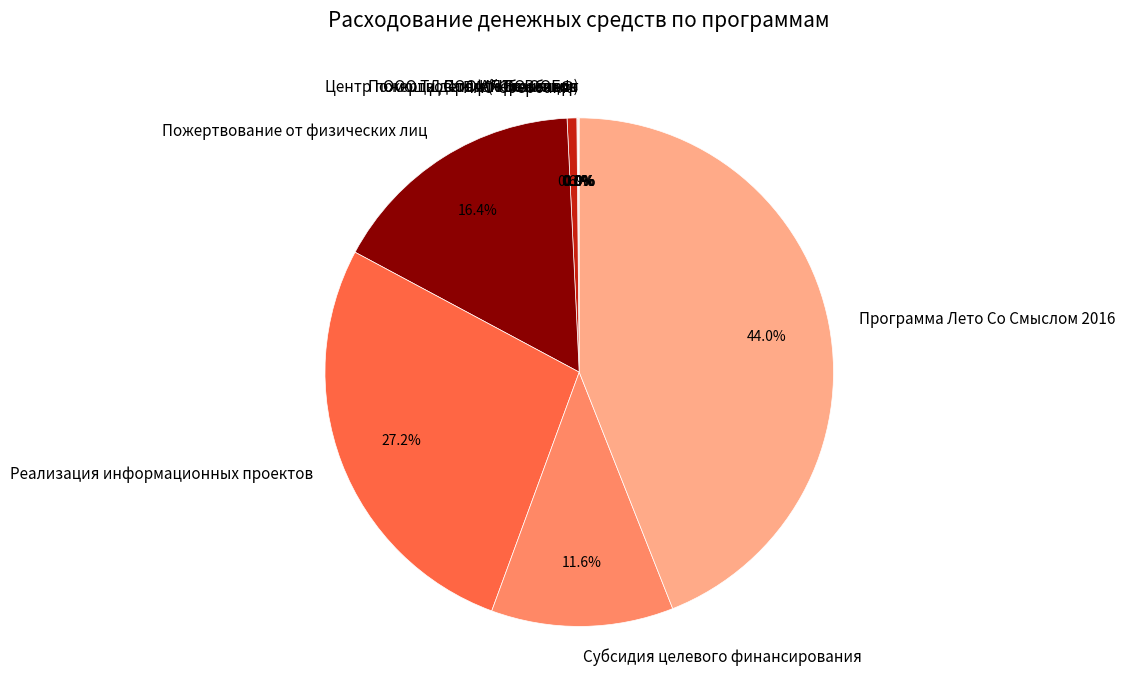

What is the total percentage of Реализация информационных проектов and Субсидия целевого финансирования?

38.8%